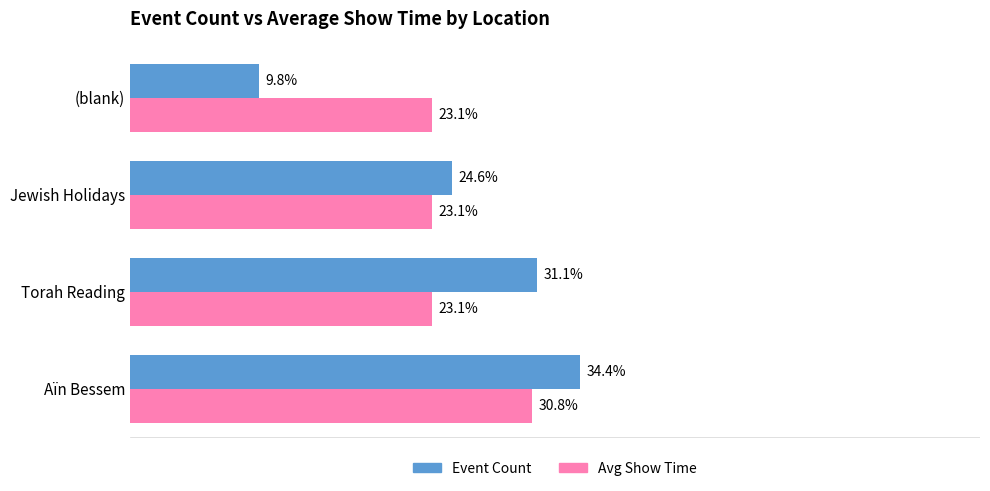

Which series has the widest spread of values?

Event Count